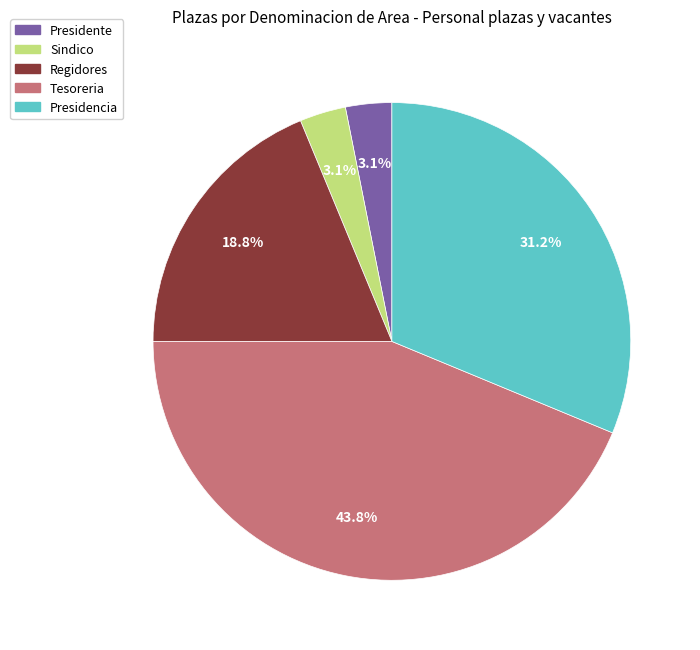

What percentage is the Presidente slice, to the nearest percent?

3%